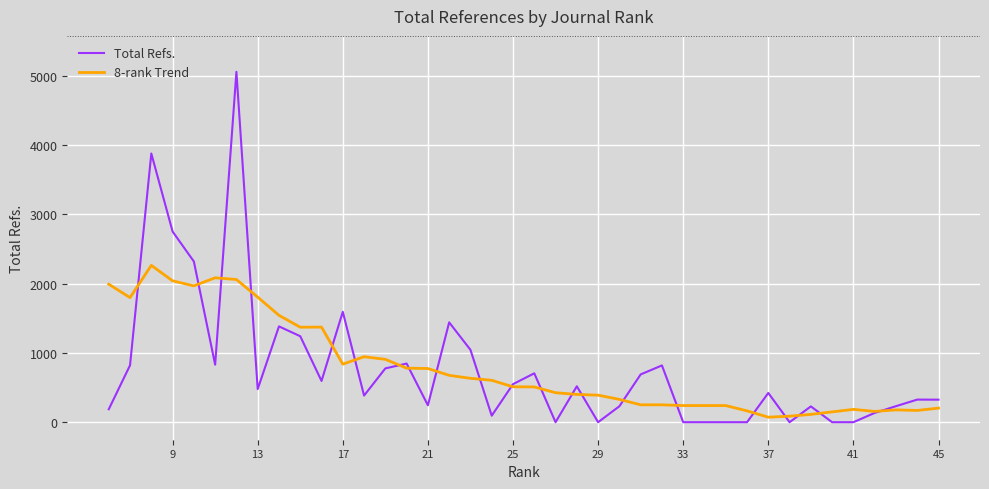

How many data points in Total Refs. are above 477?

19